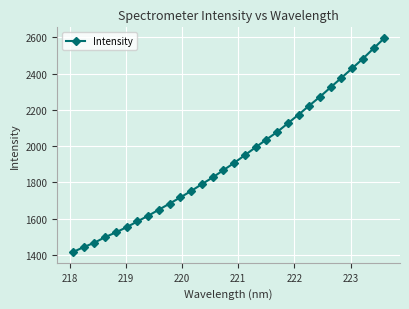

What is the value of the 26th point from the left?

2376.6